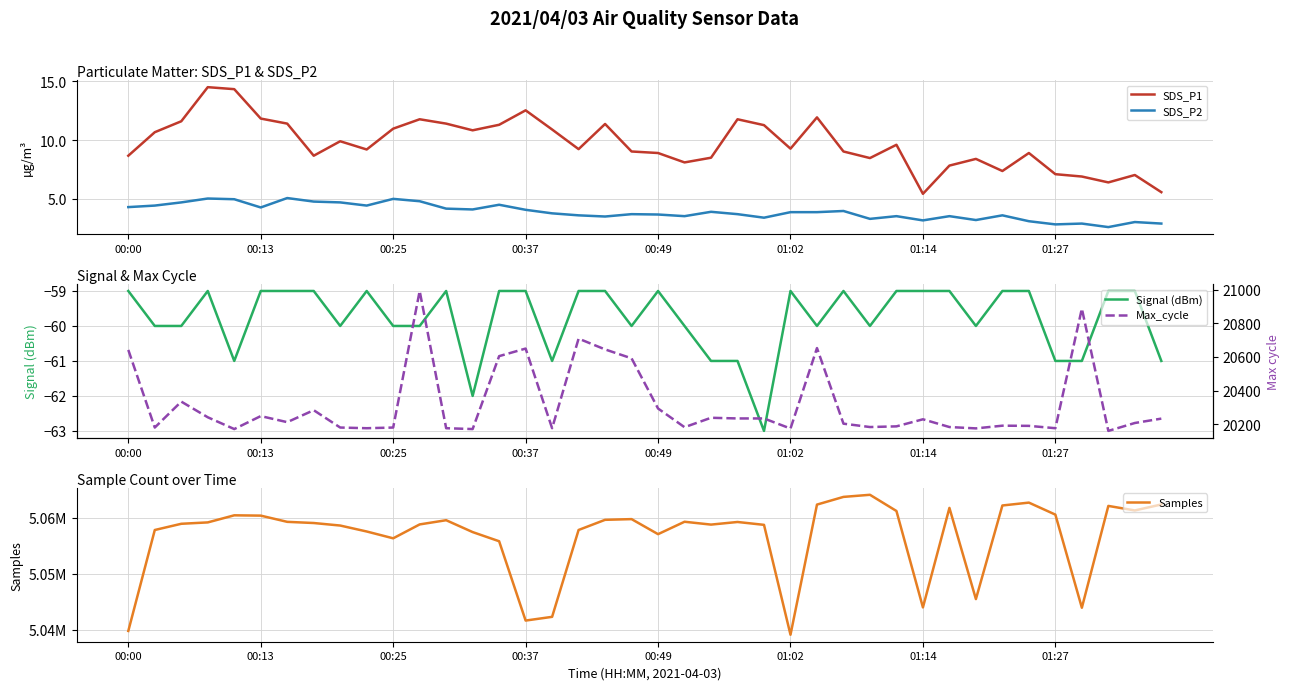

Rank the series at 31 from highest to lowest value.

Samples, Max_cycle, SDS_P1, SDS_P2, Signal (dBm)